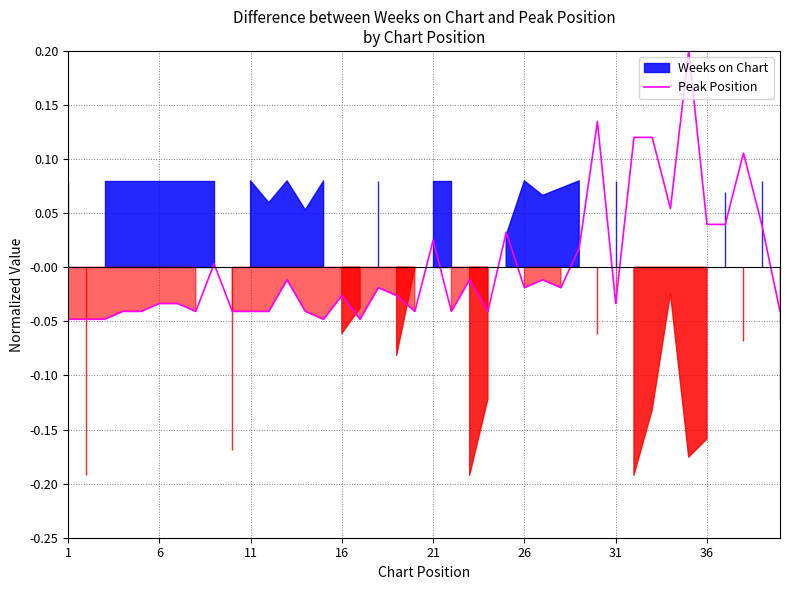

Does the chart have visible grid lines?

Yes